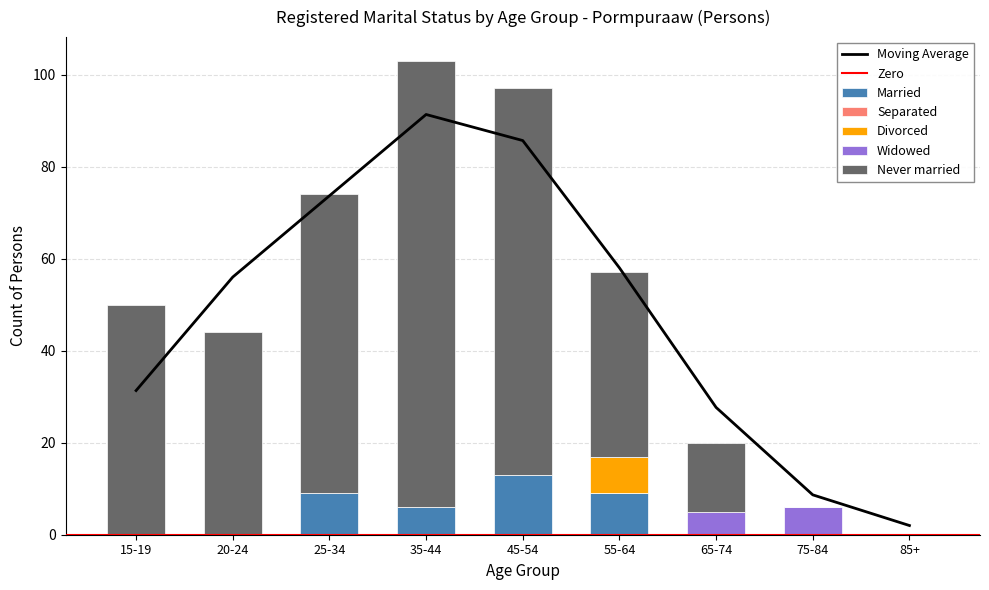

Which series has the largest range (max minus min)?

Never married